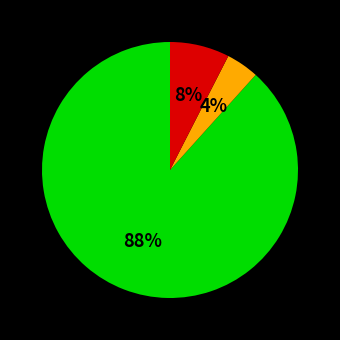

Is there any slice that represents more than half of the pie?

Yes